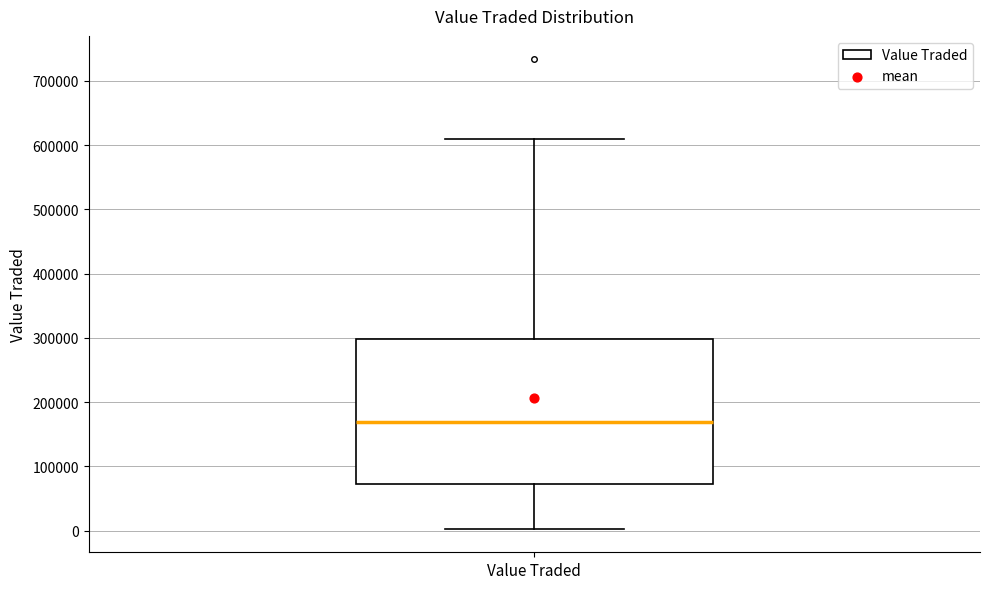

Read this box plot against the y-axis: the position of the median line, the range covered by the box, and the ends of both whiskers. The values are not printed on the chart, so give them approximately, as read against the axis.

median 170000, box 70000 to 300000, whiskers 0 to 610000